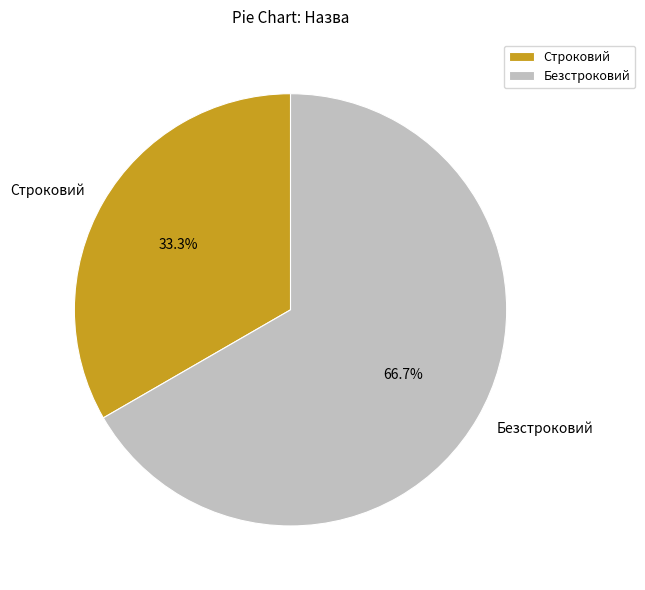

Which has a higher value, Безстроковий or Строковий?

Безстроковий